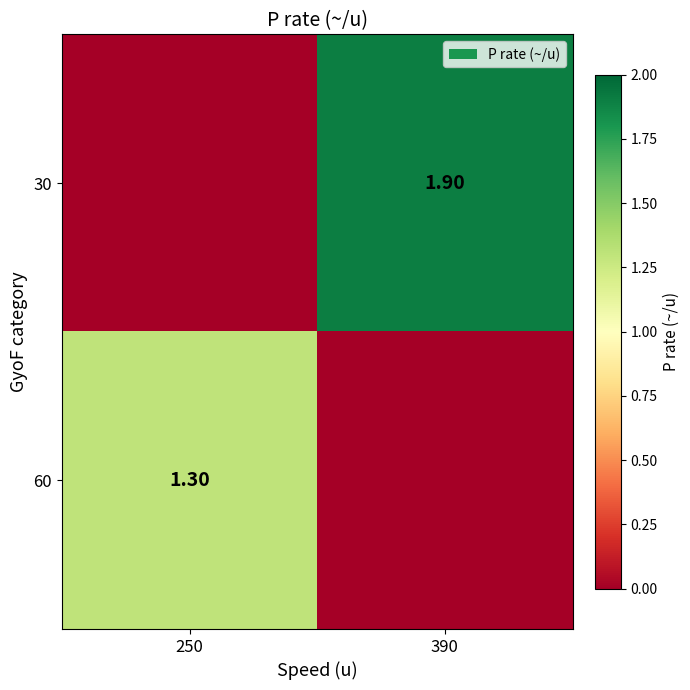

Is the value of 30 at 390 greater than the value of 60 at 250?

Yes